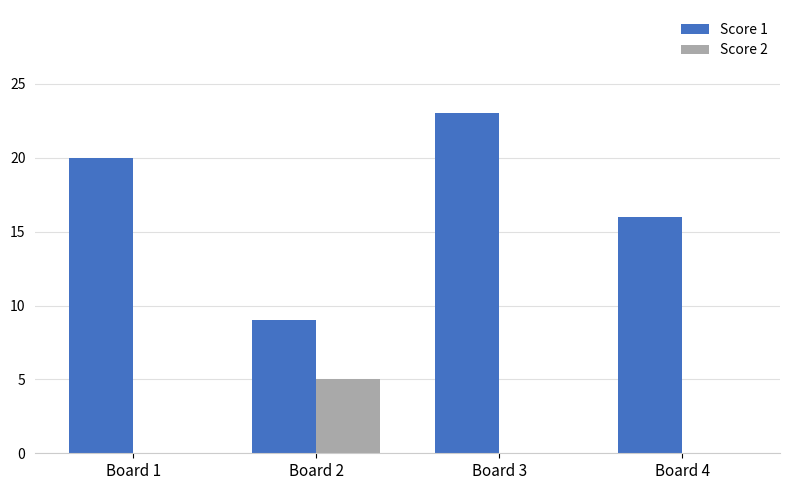

What is the sum of all Score 2 values?

5